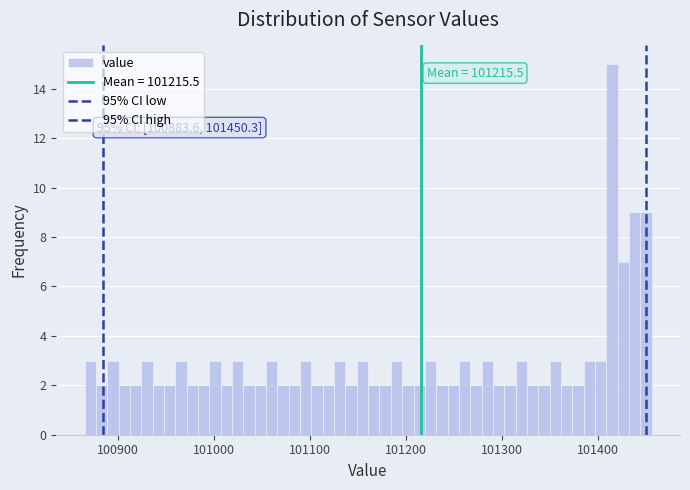

Read against the x-axis, roughly where is the centre of the tallest bar?

101410